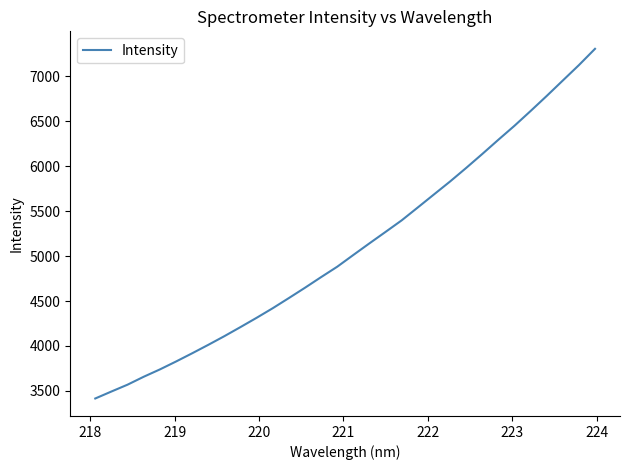

What is the minimum value shown in the chart?

3416.0